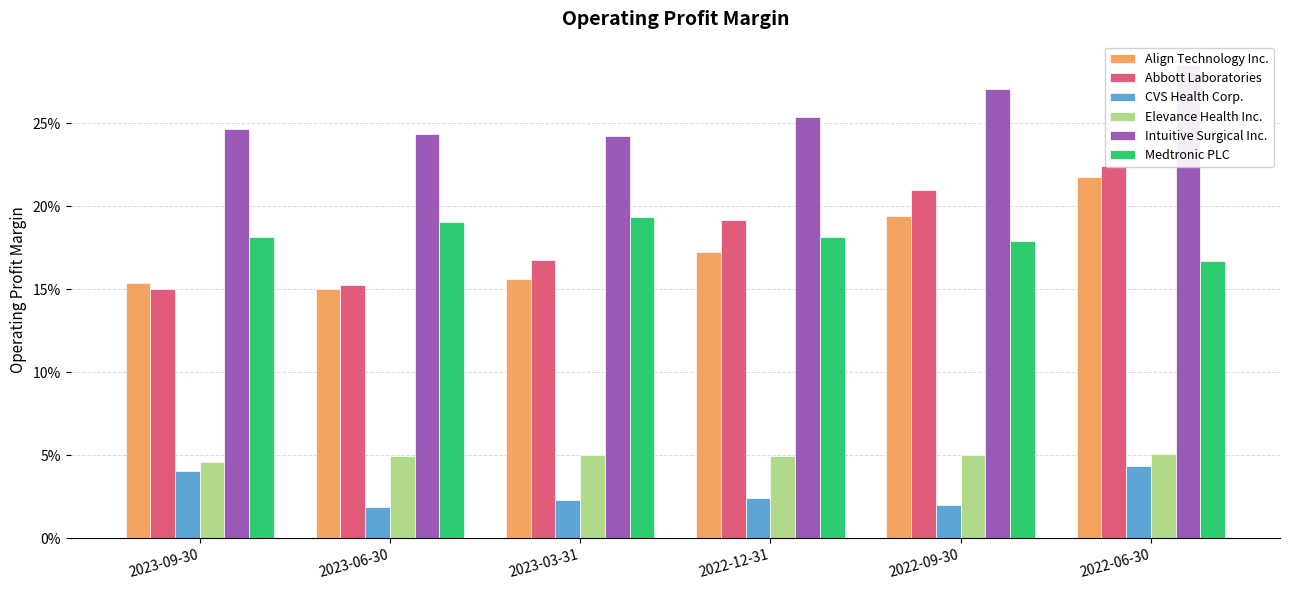

Count the number of data series in this chart.

6